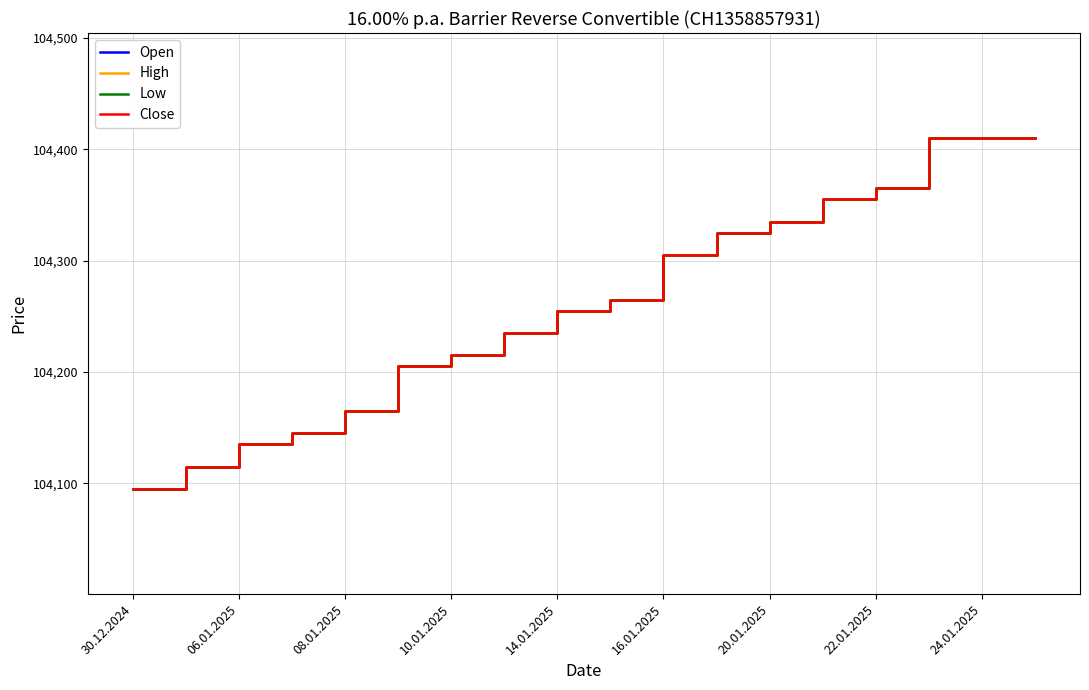

Does the chart have visible grid lines?

Yes